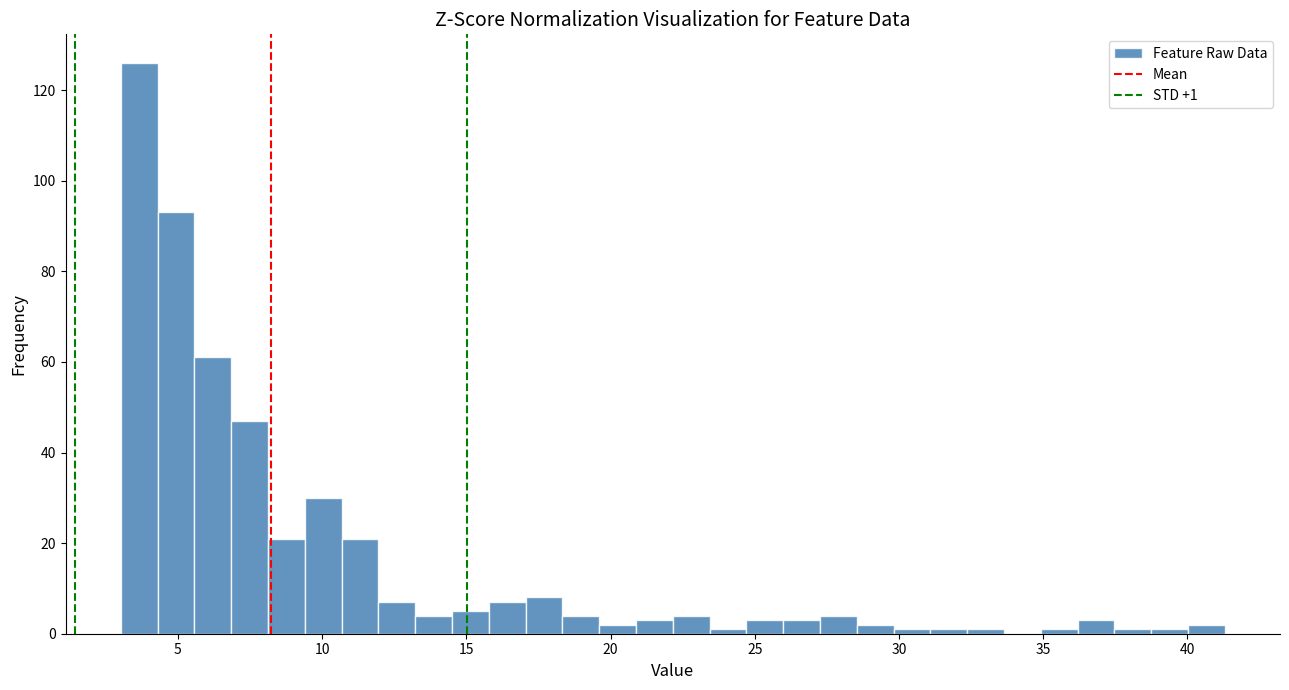

Read against the x-axis, roughly where is the centre of the tallest bar?

3.5